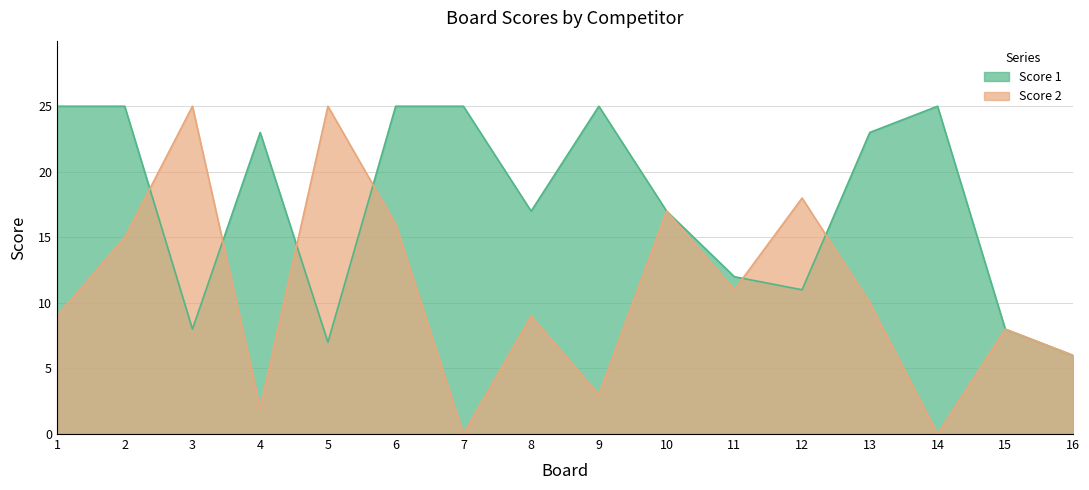

True or false: Score 2 has more than 0 interior local peaks.

True